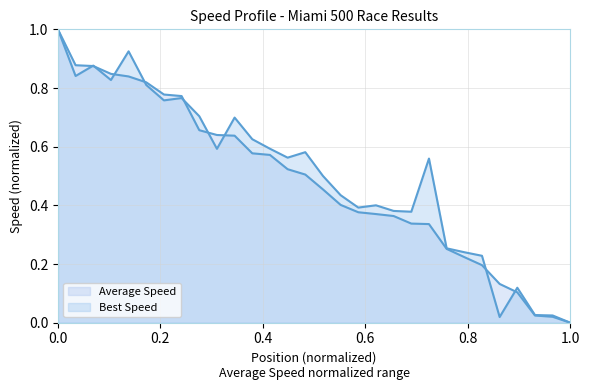

Does the chart have visible grid lines?

Yes